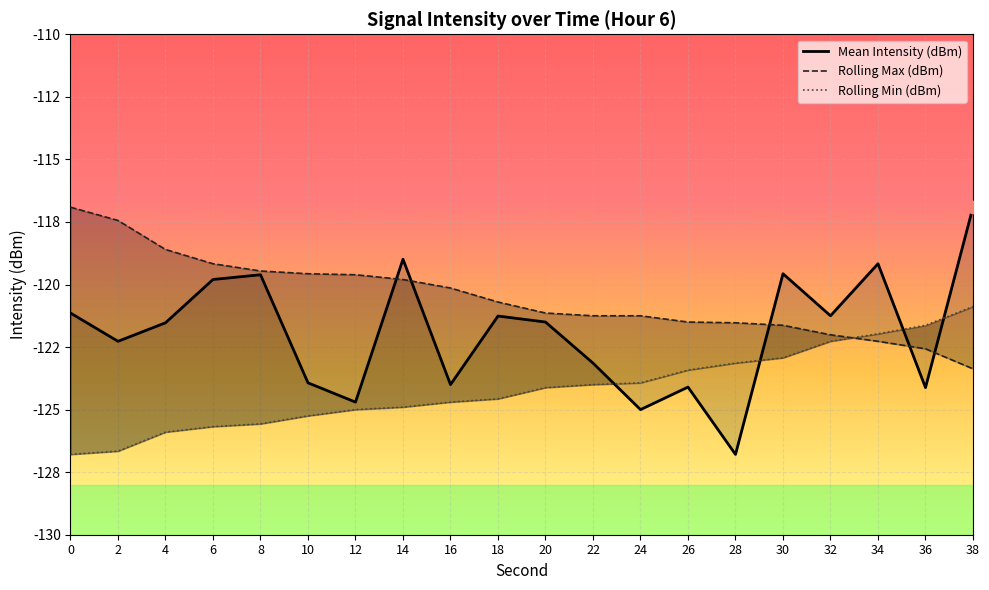

Which series contains the lowest Y value?

Mean Intensity (dBm)